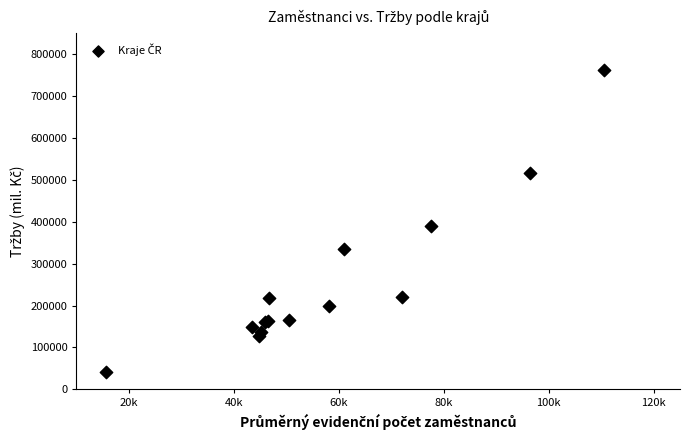

What Y value in the scatter plot is closest to 402328?

390273.0